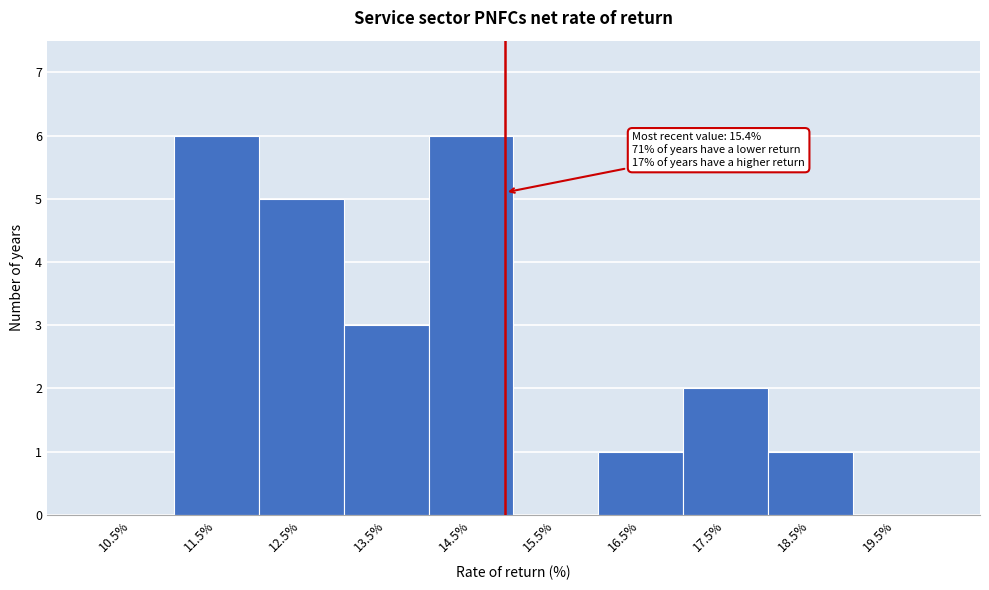

Reading left to right, list all the values displayed in this chart.

10.5%=0	11.5%=6	12.5%=5	13.5%=3	14.5%=6	15.5%=0	16.5%=1	17.5%=2	18.5%=1	19.5%=0